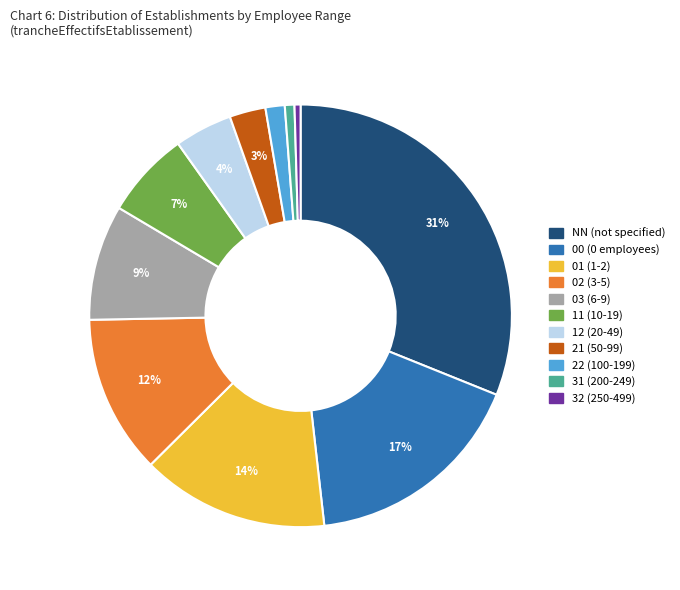

Which category has the biggest portion of the pie?

NN